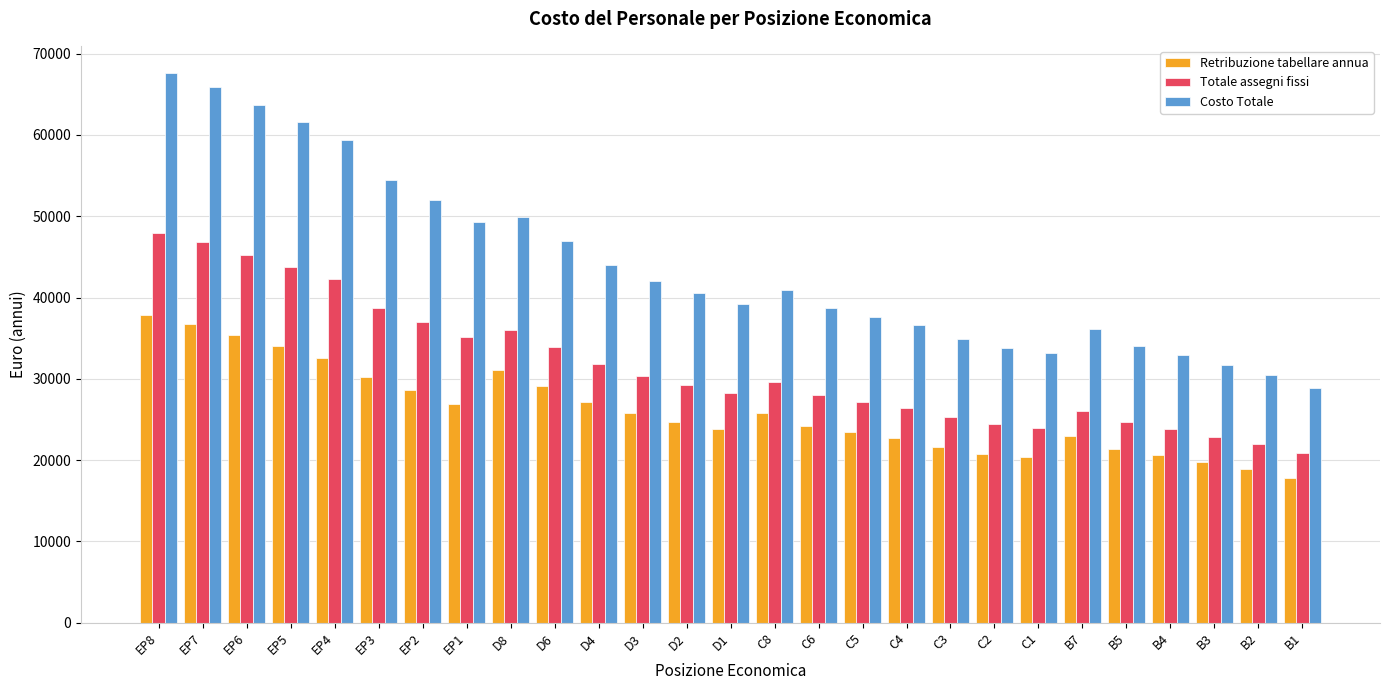

What is the average value of the Retribuzione tabellare annua series?

26082.0